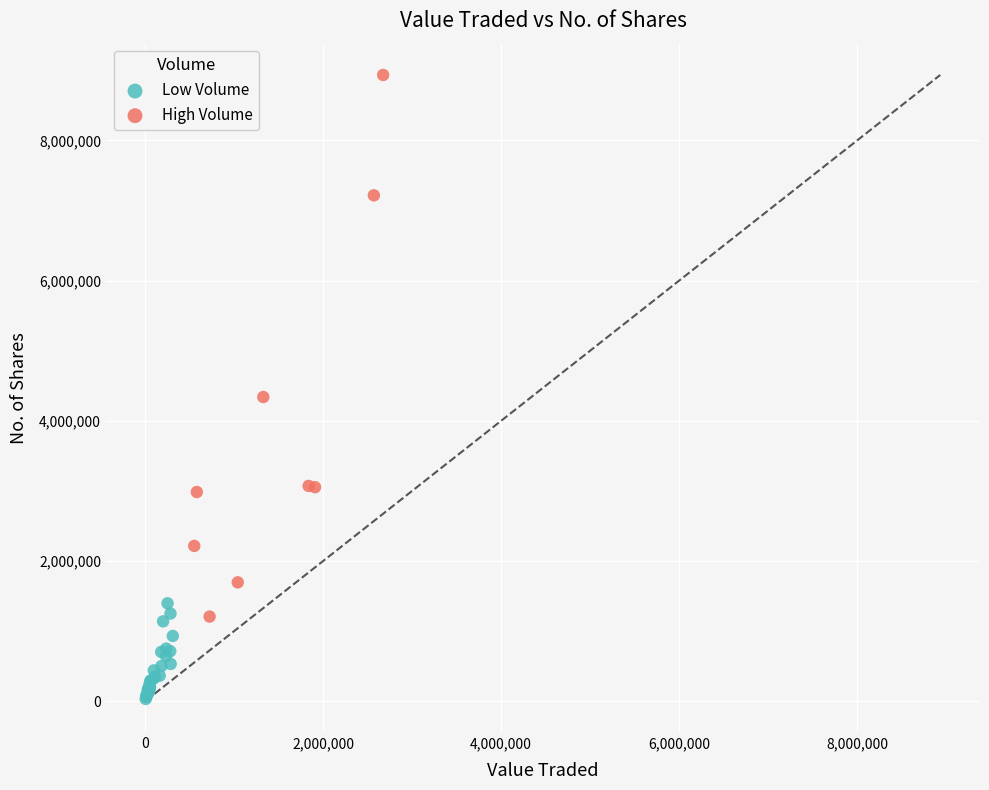

Which series reaches the minimum Y coordinate?

Low Volume